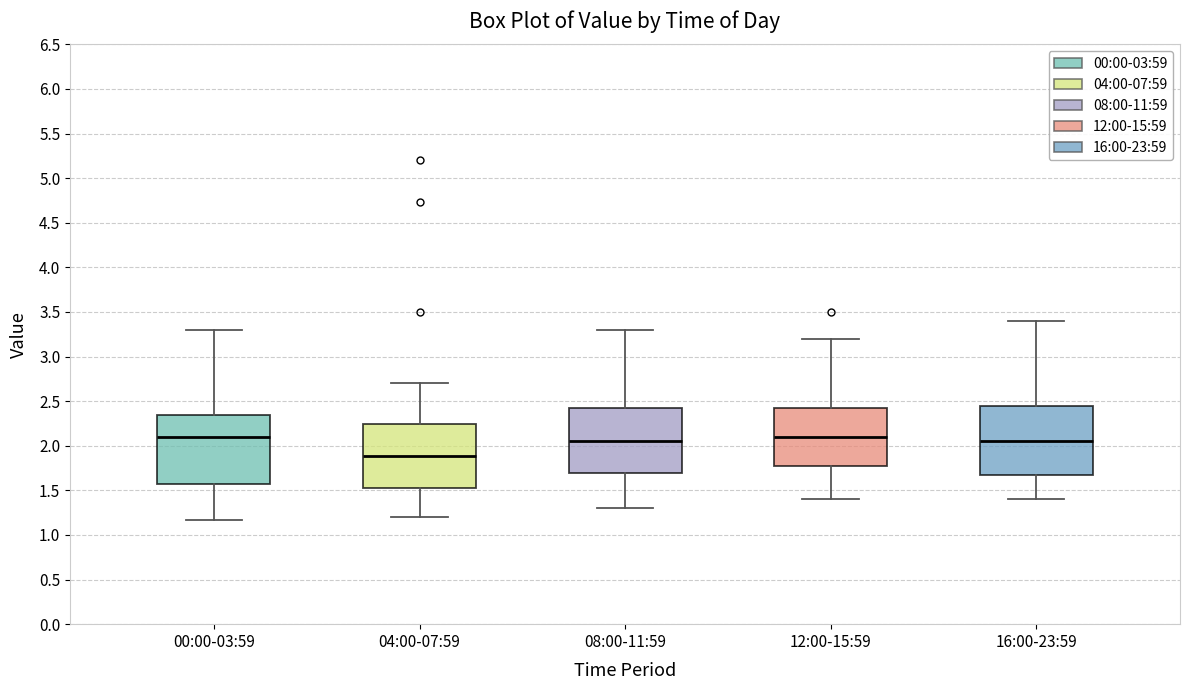

Where does the lower whisker of the box for 16:00-23:59 end on the y-axis? The values are not printed on the chart, so give them approximately, as read against the axis.

1.40